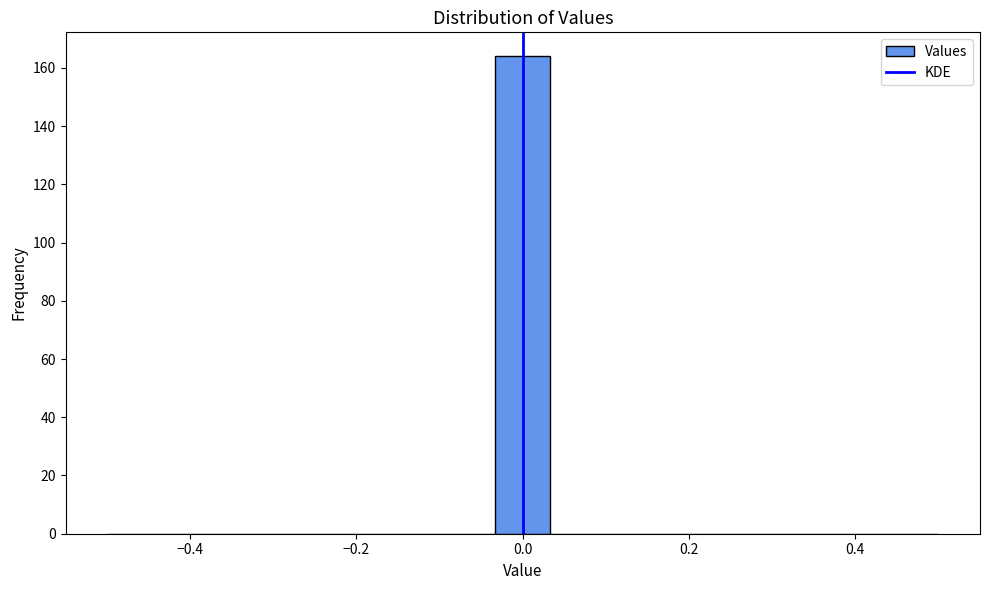

Around what value on the x-axis is the tallest bar? Give the approximate position of its centre, as read against the axis.

0.00